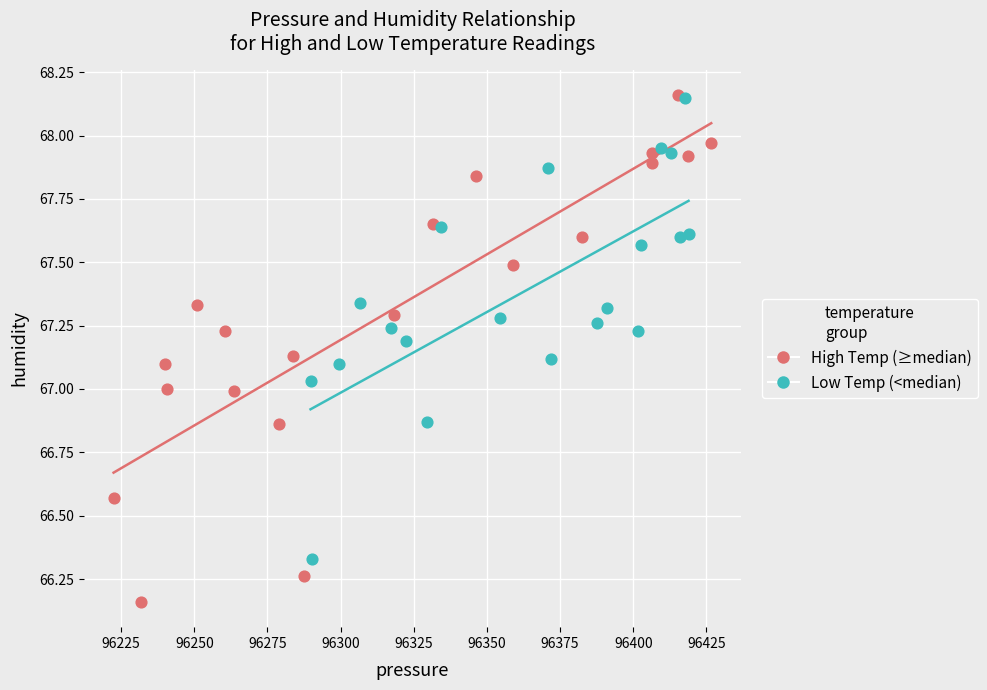

Which series has the widest spread of Y values?

High Temp (≥median)